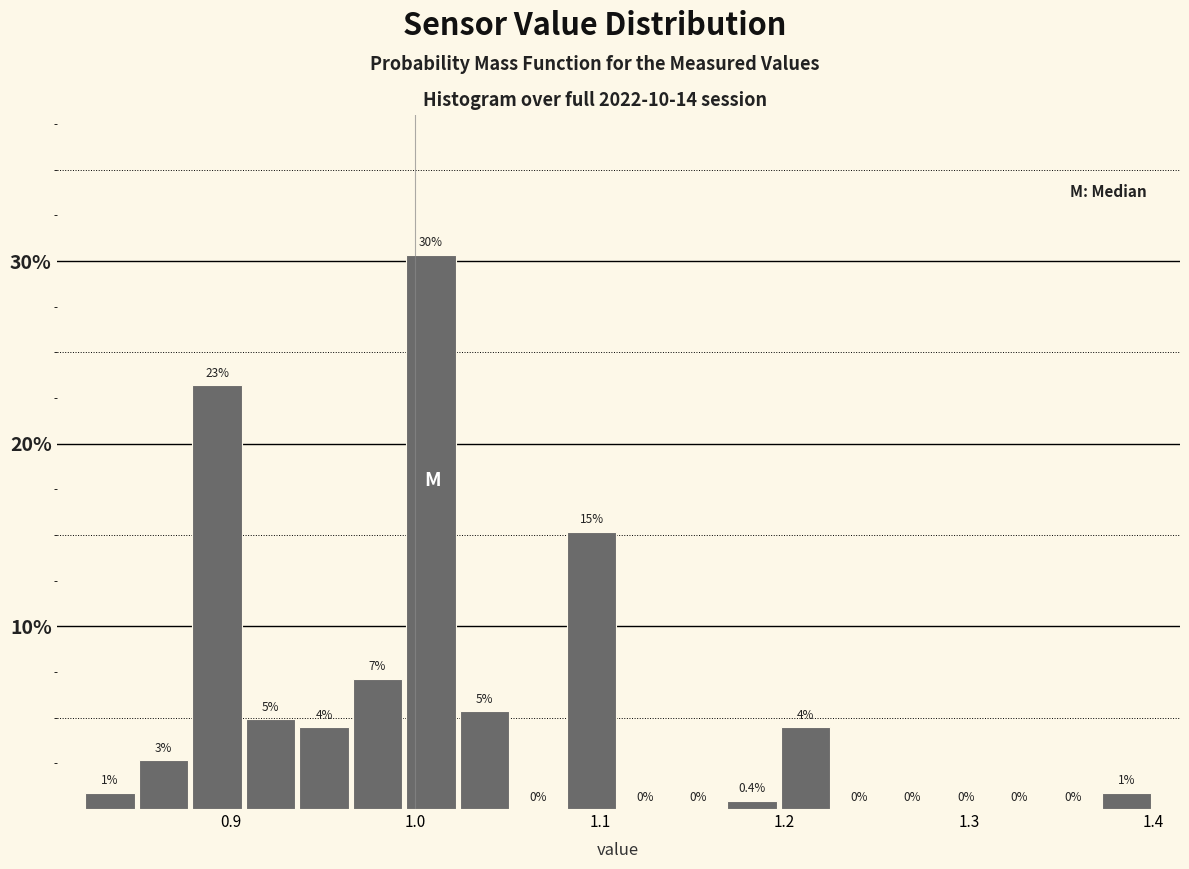

Around what value on the x-axis is the tallest bar? Give the approximate position of its centre, as read against the axis.

1.01